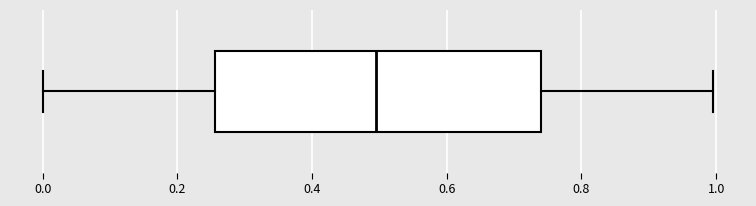

Where does the median line of the box sit on the x-axis? The values are not printed on the chart, so give them approximately, as read against the axis.

0.50